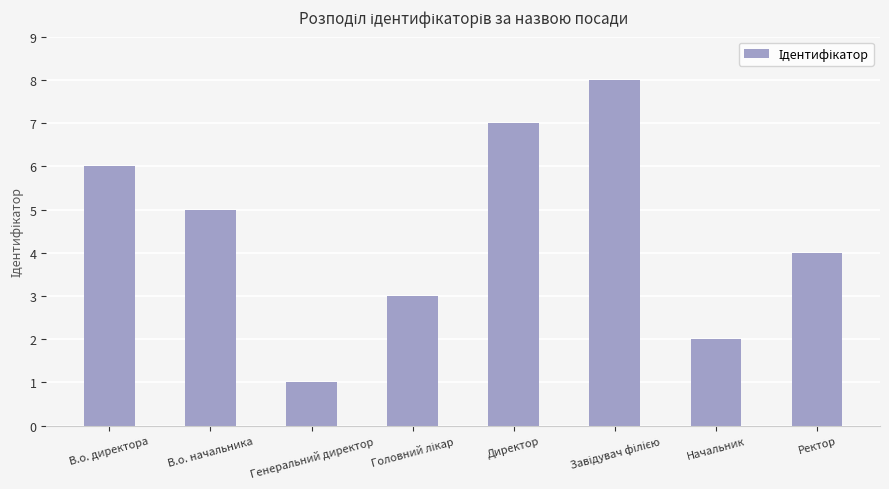

How many values are between 3 and 7?

5